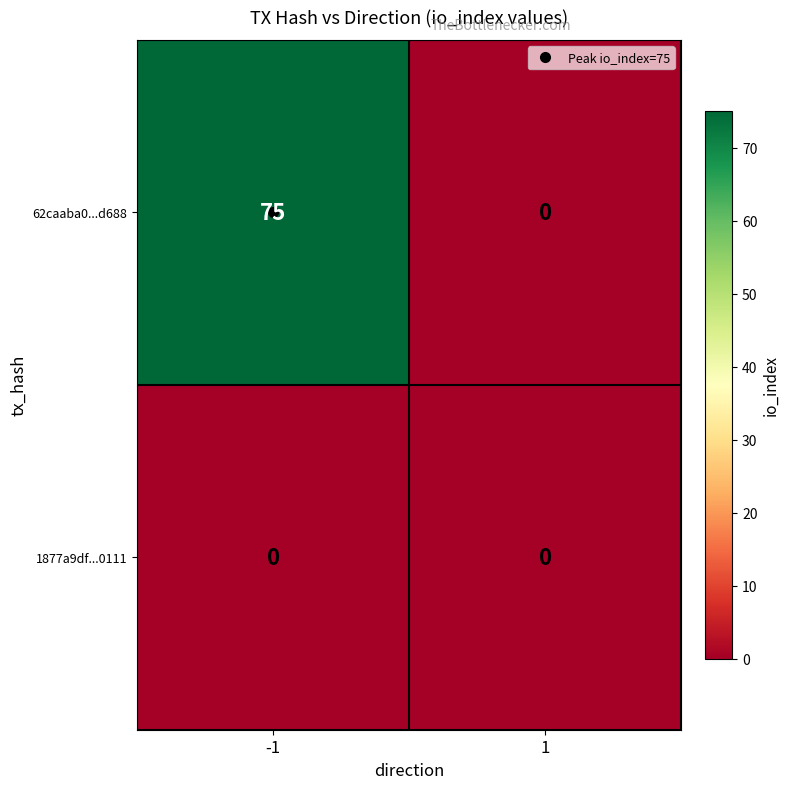

Count the number of categories in the chart.

2